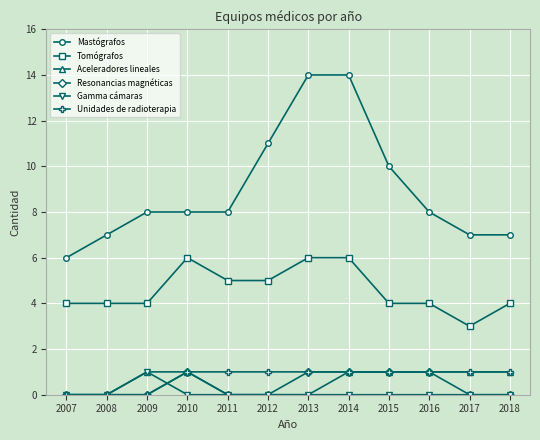

What value does the Tomógrafos series have at 2011?

5